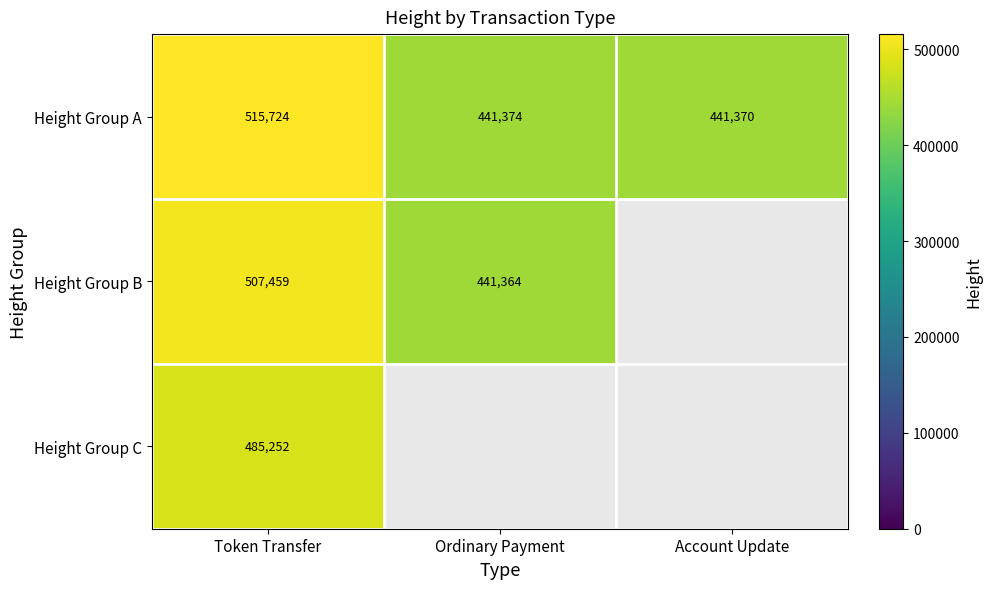

What is the spread (max minus min) of values at Token Transfer?

30472